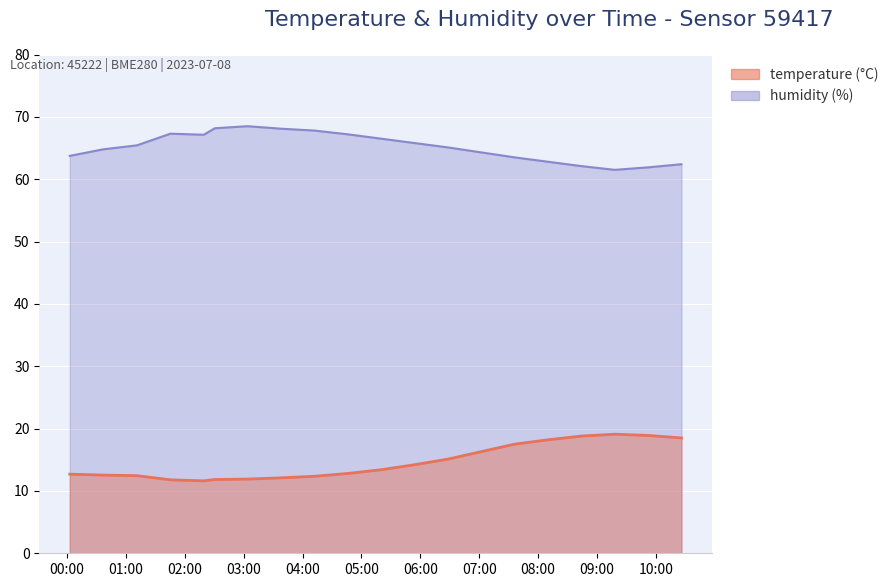

At how many categories does at least one series exceed 55?

20